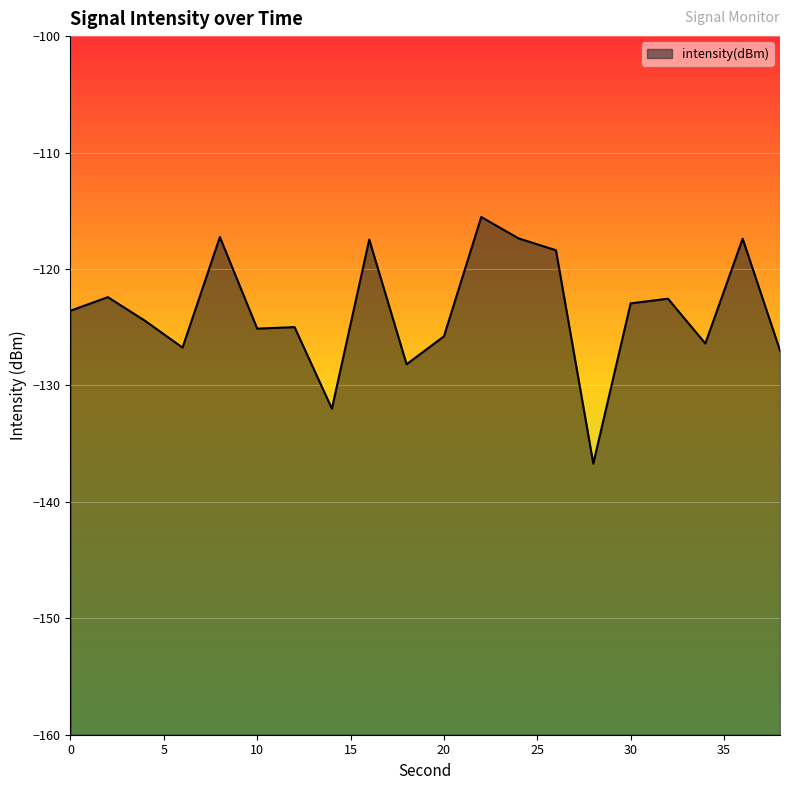

What is the minimum value shown in the chart?

-136.7